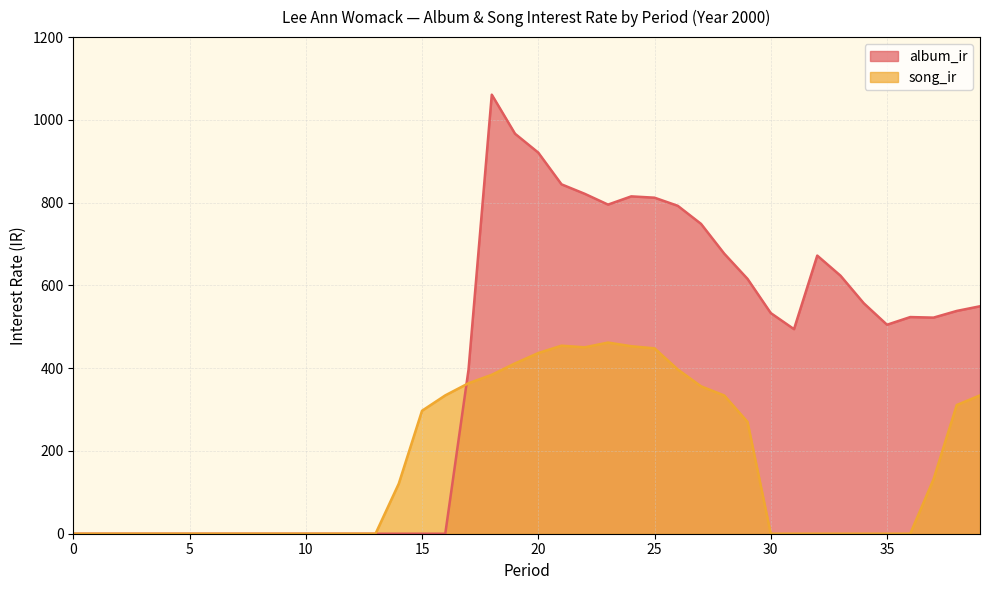

At which label is song_ir closest to 230?

29